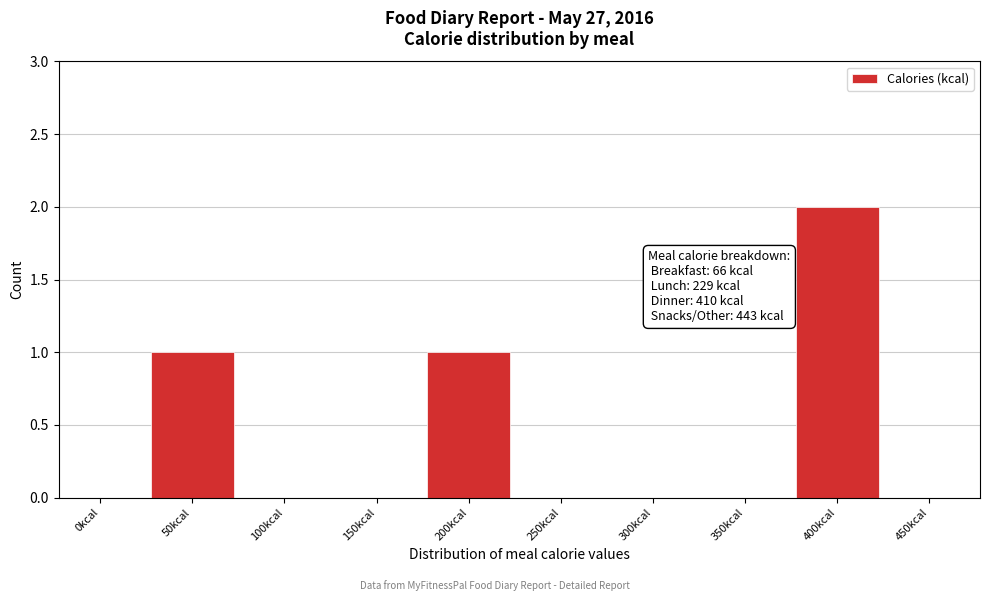

Reading right to left, transcribe all the data shown in this chart.

450kcal=0	400kcal=2	350kcal=0	300kcal=0	250kcal=0	200kcal=1	150kcal=0	100kcal=0	50kcal=1	0kcal=0